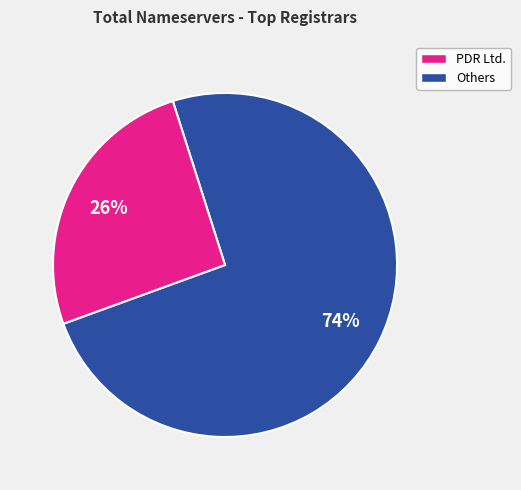

To the nearest percent, what is the average slice percentage?

50%